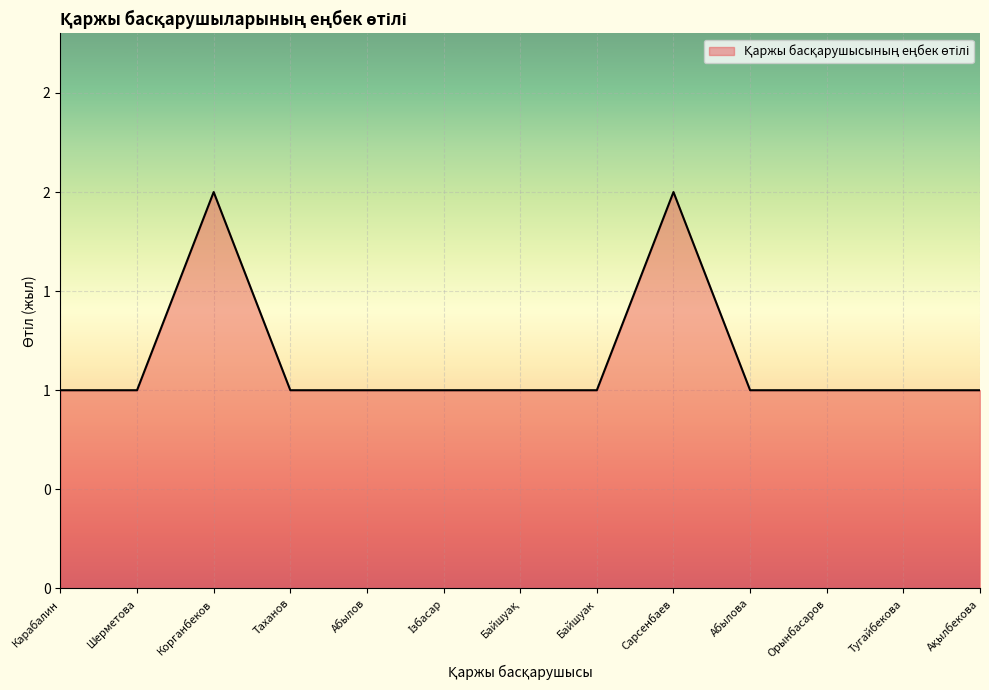

Count the values in the range 1 to 2.

13